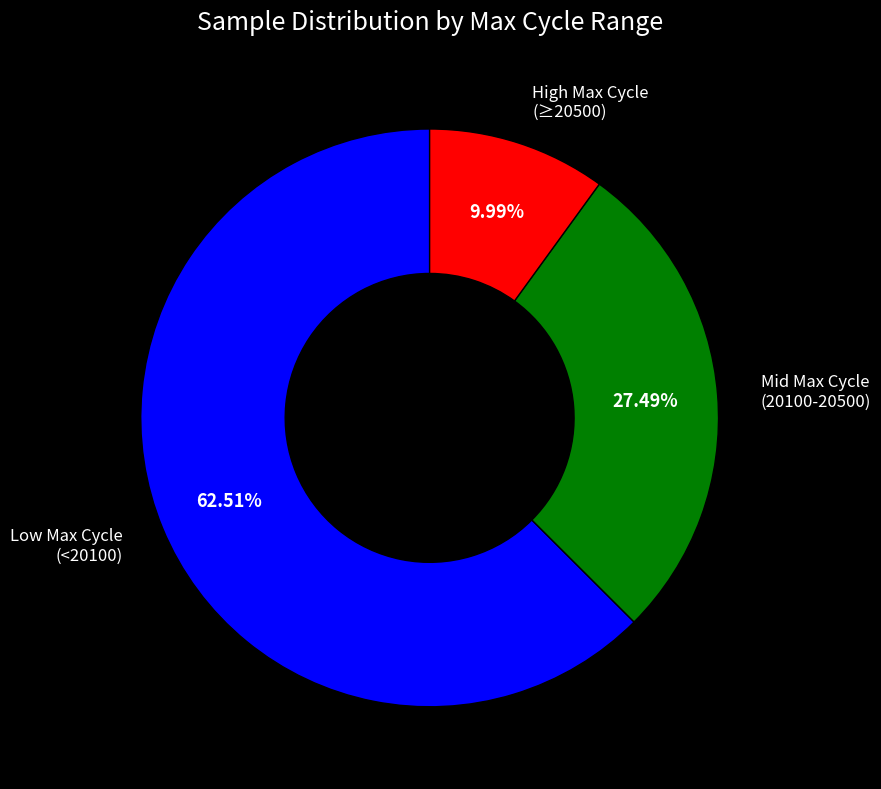

Is there a majority slice in this chart?

Yes